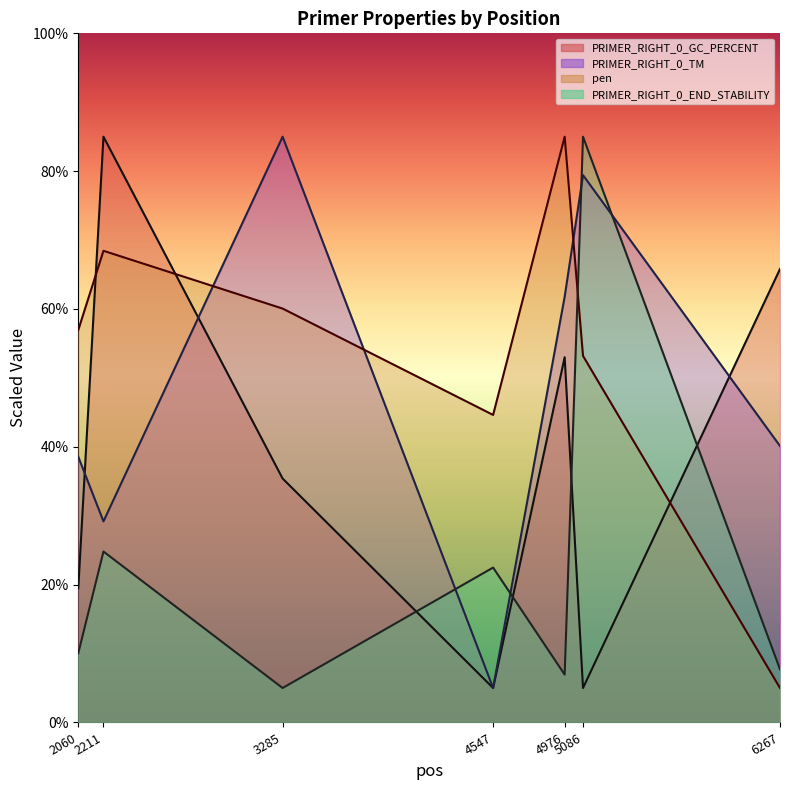

Reading left to right, what are all the values shown in this chart?

PRIMER_RIGHT_0_GC_PERCENT: 2060=19.5	2211=85.0	3285=35.4	4547=5.0	4976=53.0	5086=5.0	6267=65.8
PRIMER_RIGHT_0_TM: 2060=38.6	2211=29.2	3285=85.0	4547=5.0	4976=61.8	5086=79.4	6267=40.1
pen: 2060=56.9	2211=68.4	3285=60.1	4547=44.6	4976=85.0	5086=53.2	6267=5.0
PRIMER_RIGHT_0_END_STABILITY: 2060=10.0	2211=24.8	3285=5.0	4547=22.5	4976=6.9	5086=85.0	6267=7.7